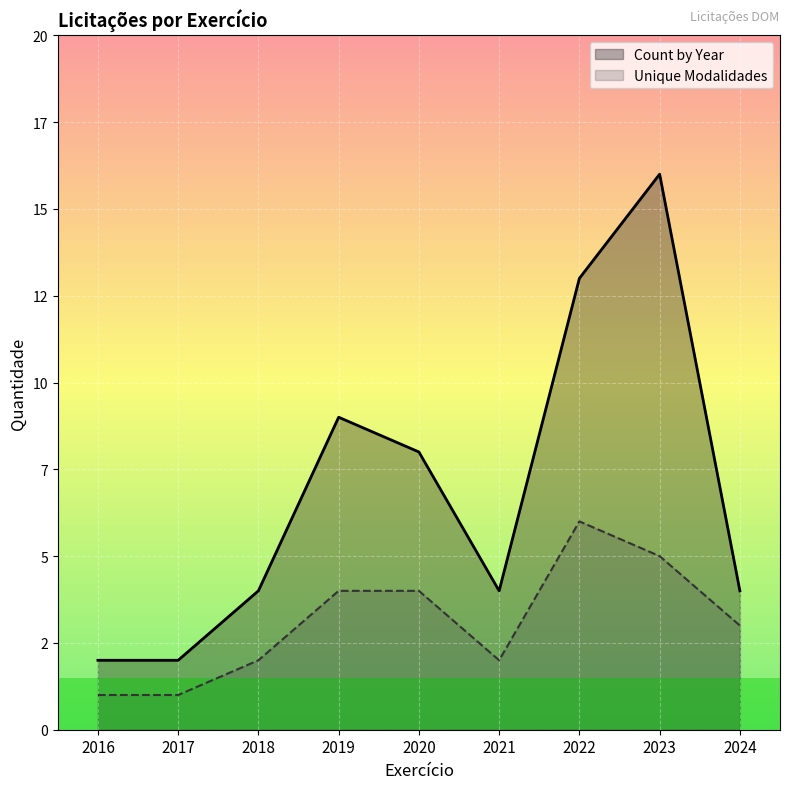

Reading right to left, what are all the values shown in this chart?

Count by Year: 2024=4	2023=16	2022=13	2021=4	2020=8	2019=9	2018=4	2017=2	2016=2
Unique Modalidades: 2024=3	2023=5	2022=6	2021=2	2020=4	2019=4	2018=2	2017=1	2016=1